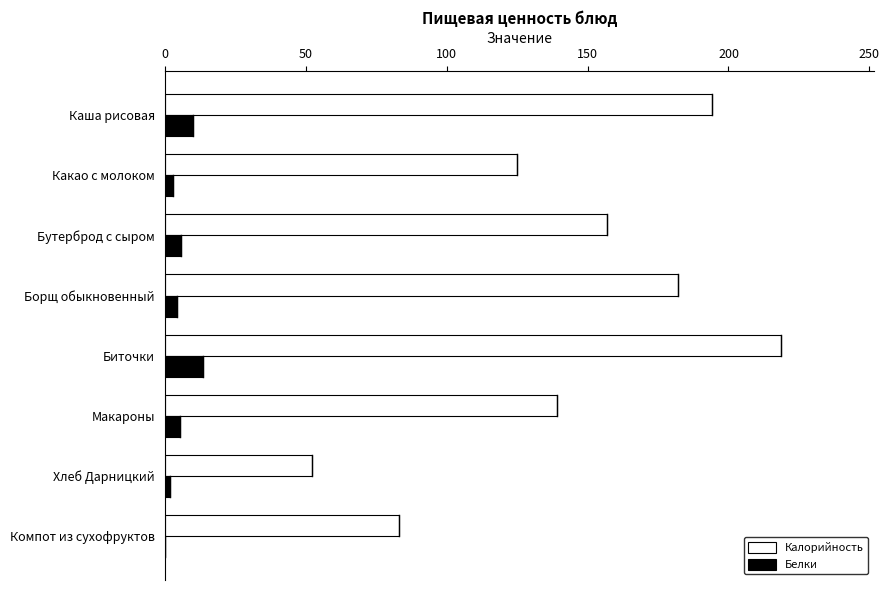

What is the sum of all Белки values?

44.2